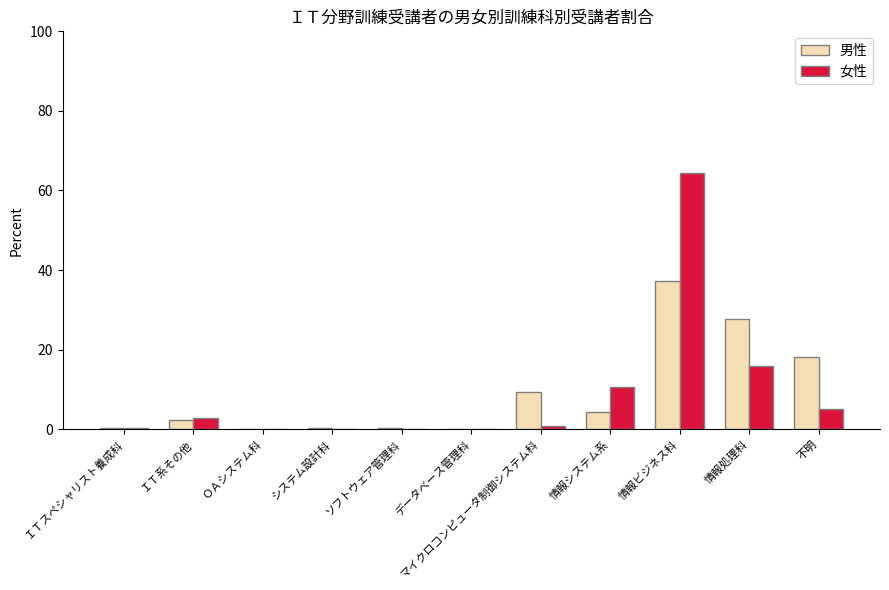

What is the sum of the 女性 values at ＯＡシステム科 and システム設計科?

0.2